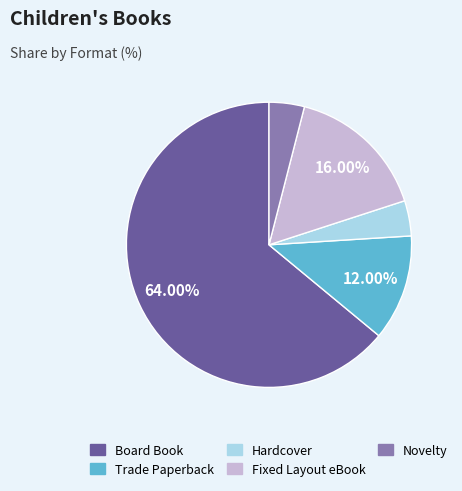

Count the number of slices in the pie.

5